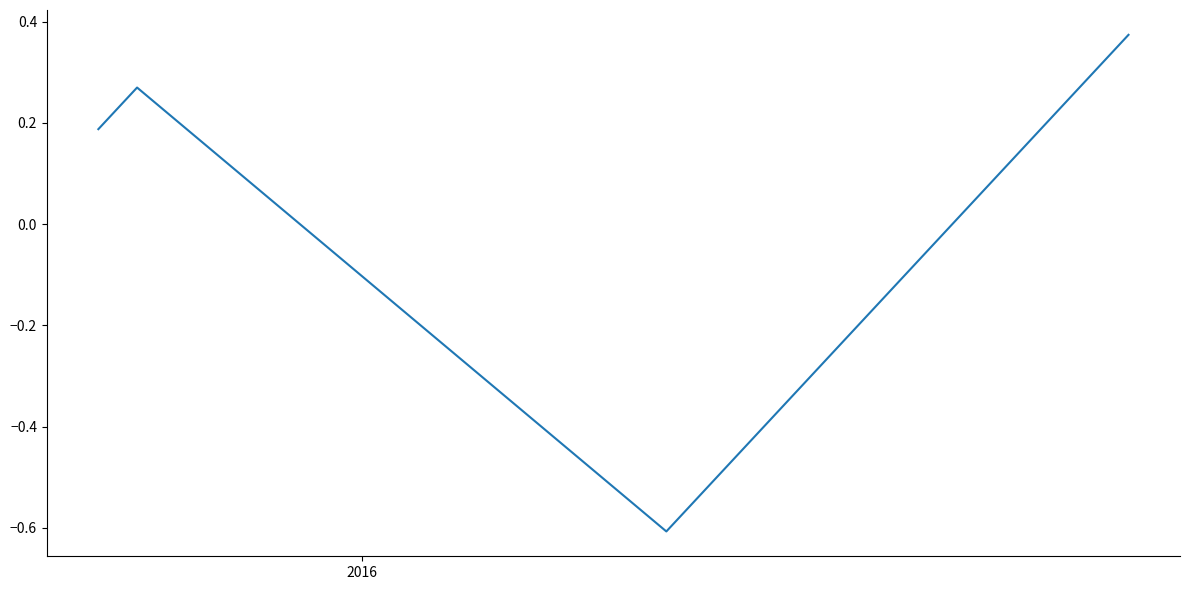

How many points are higher than both their immediate neighbors (excluding endpoints)?

1